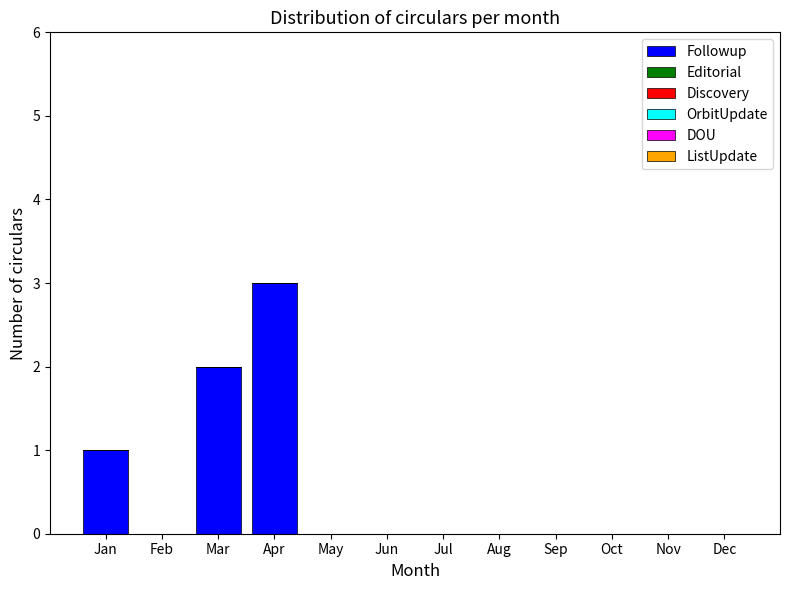

What is the maximum value shown in the chart?

3